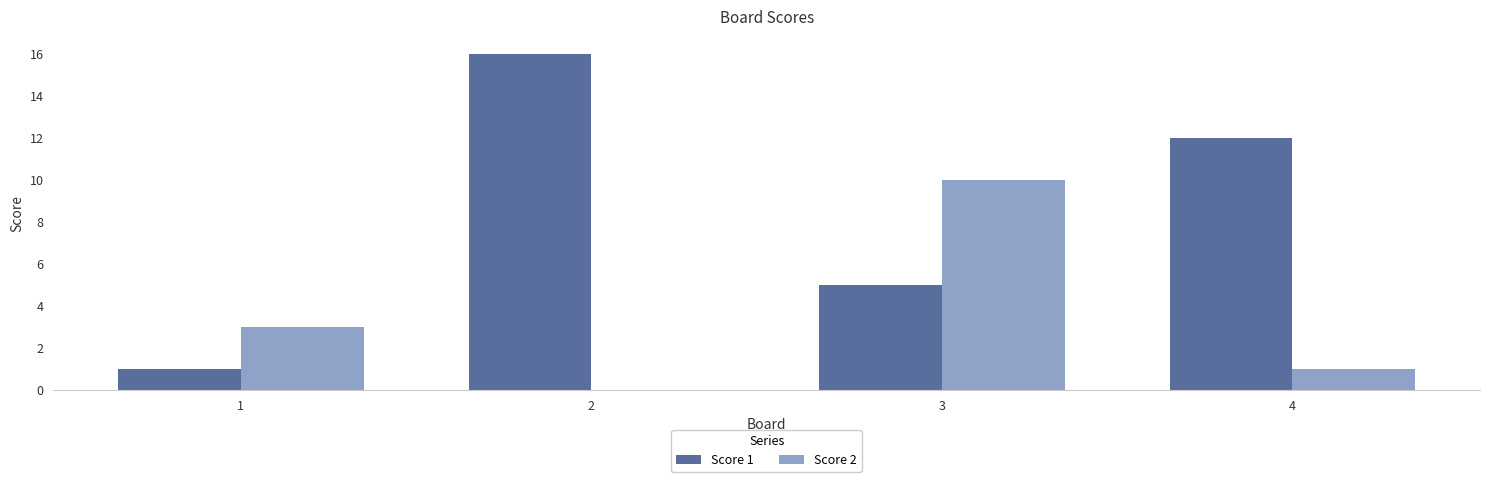

What is the total value across all series at 2?

16